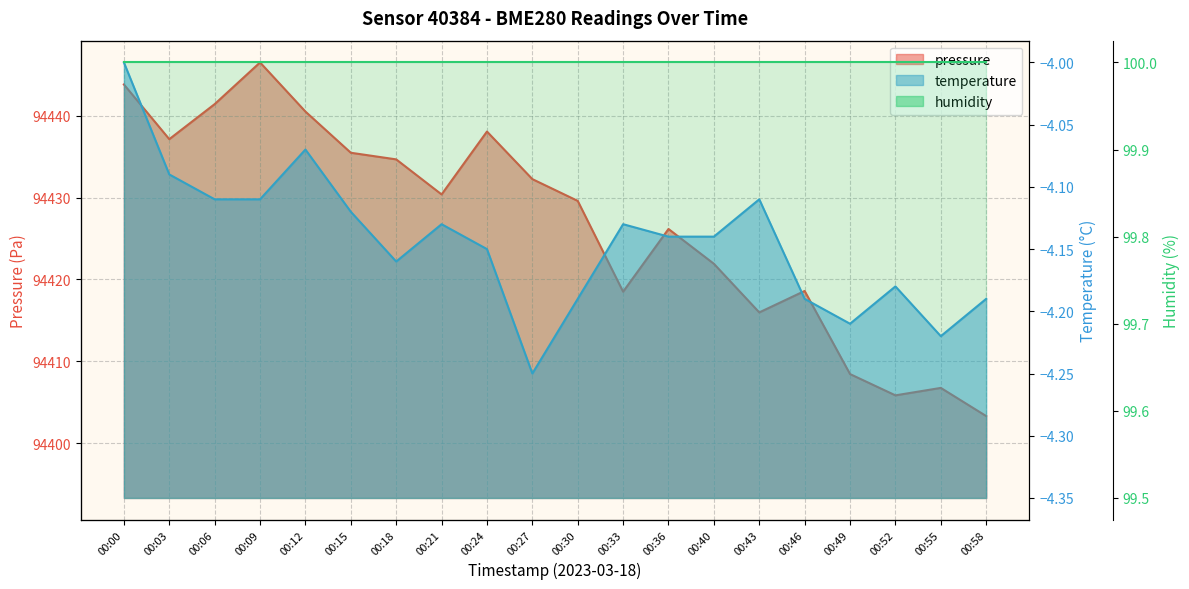

What is the value of the pressure point at the 20th from the left?

94403.3